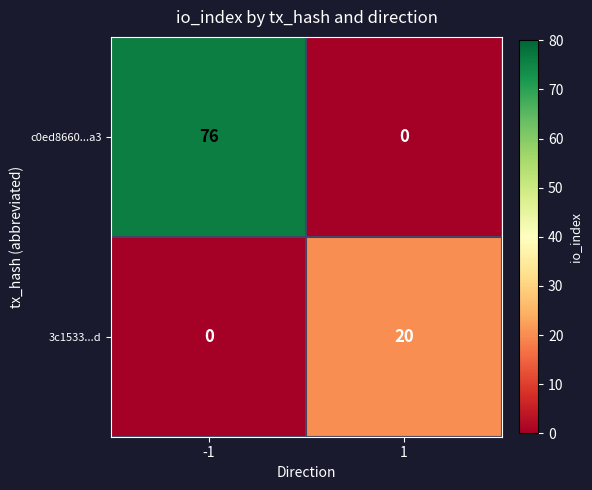

What is the difference between the 3c1533...d values at 1 and -1?

20